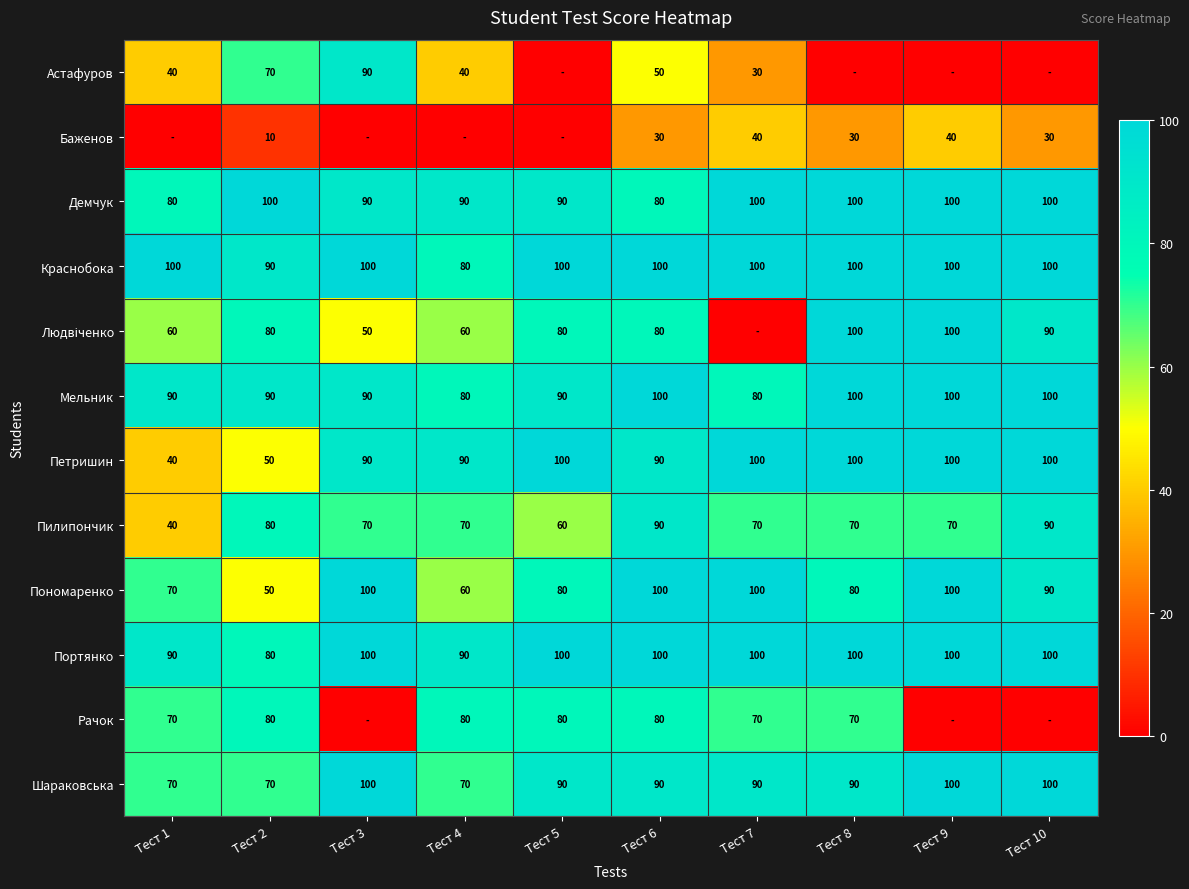

Is the value of Пономаренко at Тест 4 greater than the value of Пилипончик at Тест 4?

No